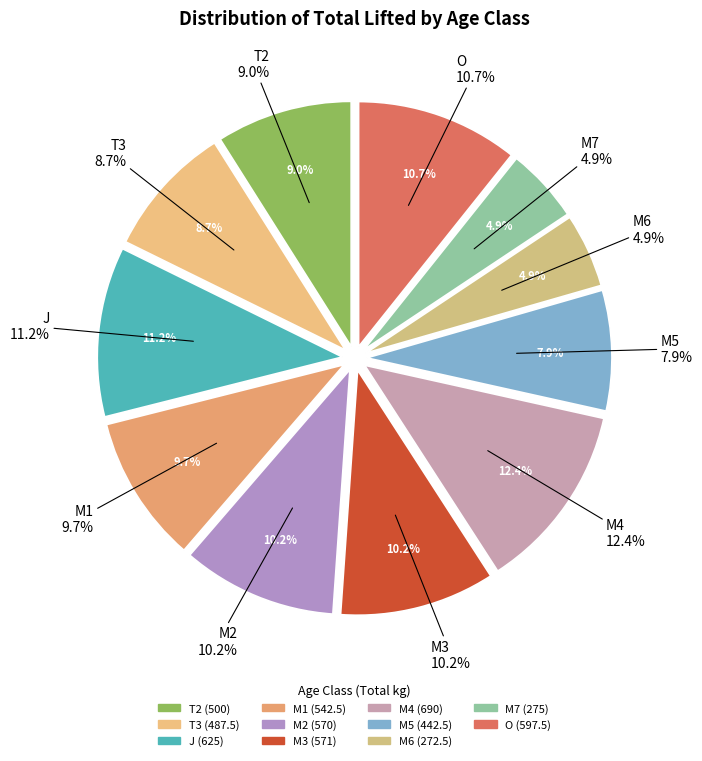

The T2 slice represents 1% of the pie. True or false?

False